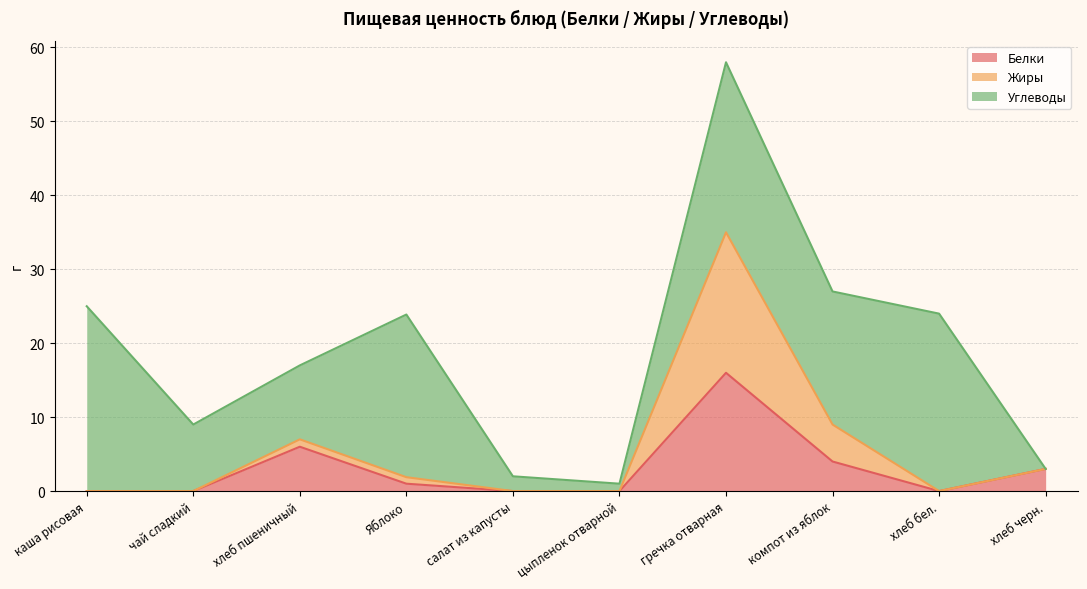

Where is Белки nearest to the value 8?

хлеб пшеничный